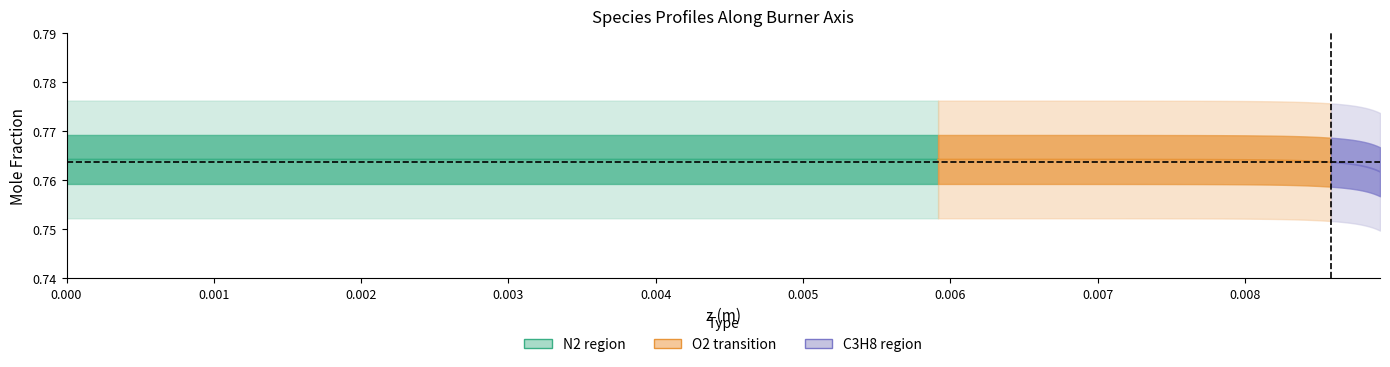

Which series has the largest total across all categories?

N2